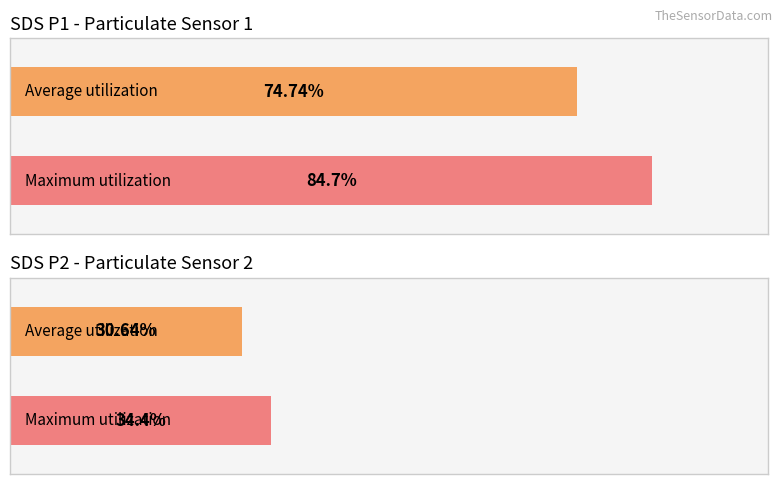

Which series has the largest range (max minus min)?

SDS_P1